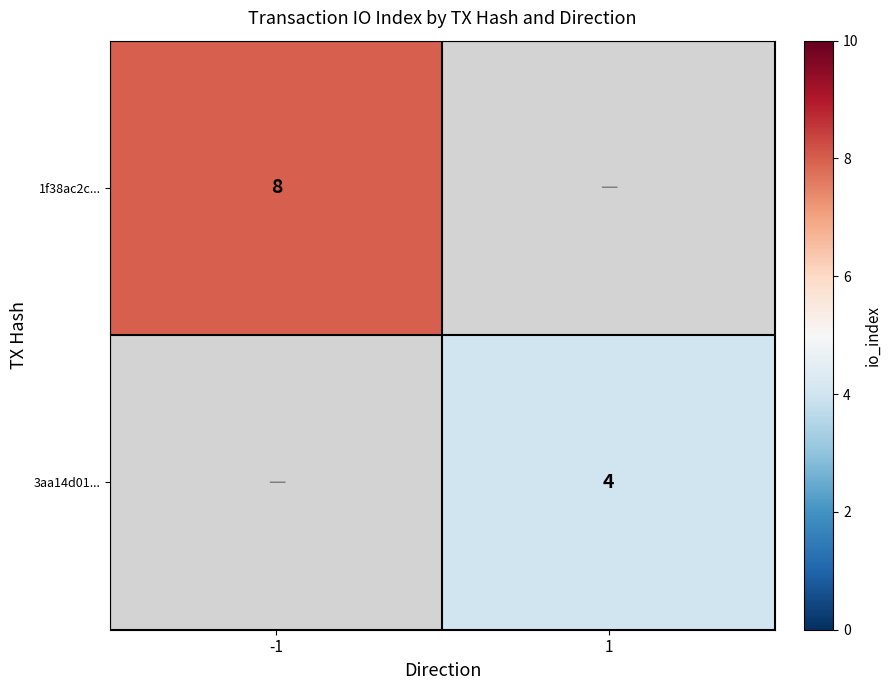

At which category does the chart reach its peak across all series?

-1